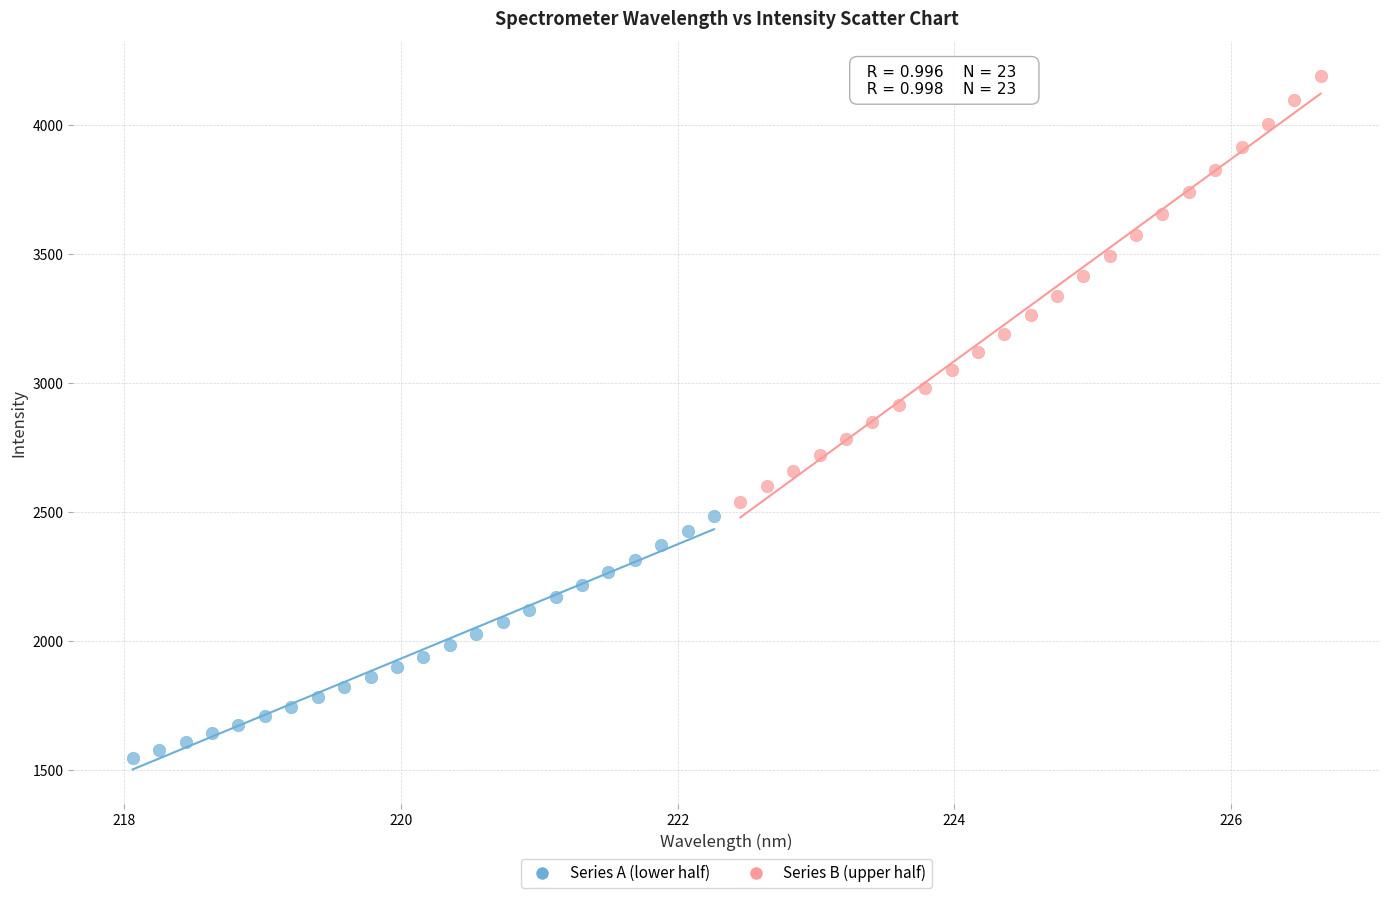

Which series reaches the minimum Y coordinate?

Series A (lower half)